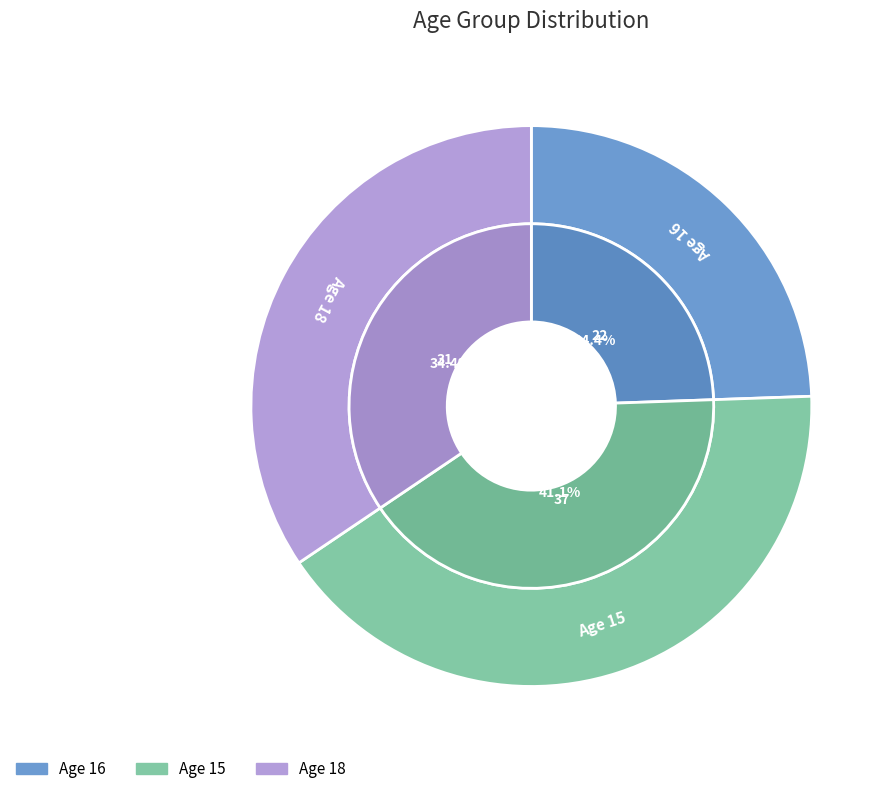

Between 16 and 15, which is larger?

15